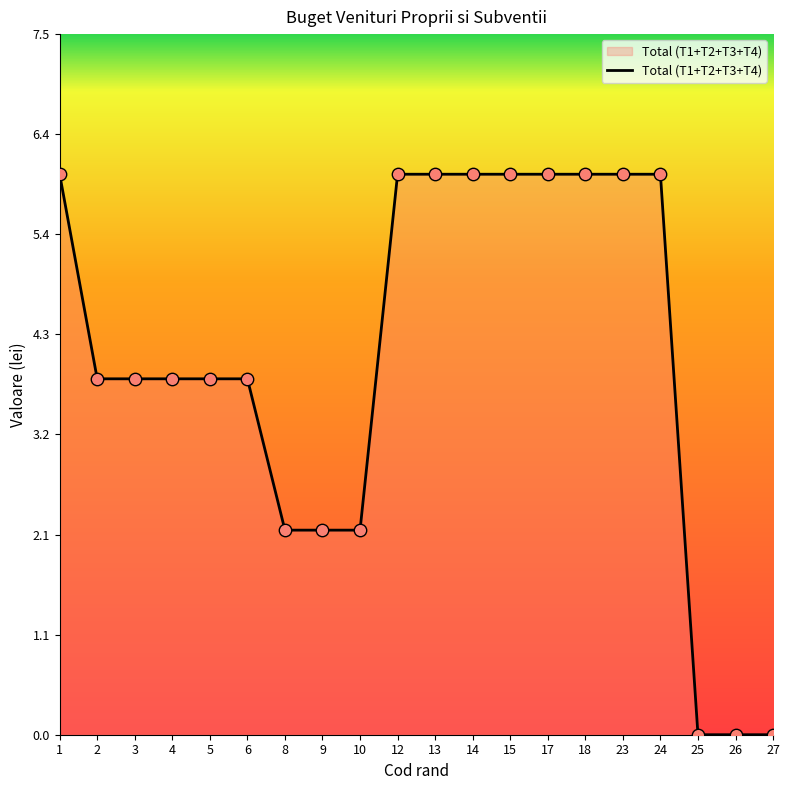

What is the ratio of the value at 14 to the value at 24?

1.0